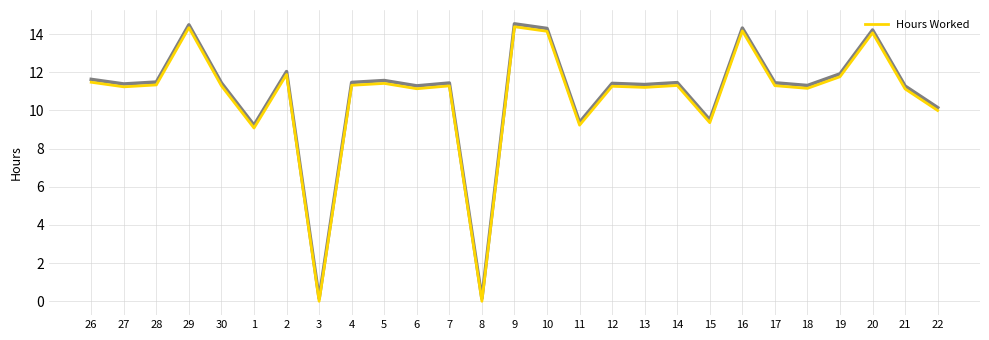

Rank the categories by value from highest to lowest.

9, 29, 16, 10, 20, 2, 19, 26, 5, 28, 4, 14, 17, 30, 7, 12, 27, 13, 18, 6, 21, 22, 15, 11, 1, 3, 8